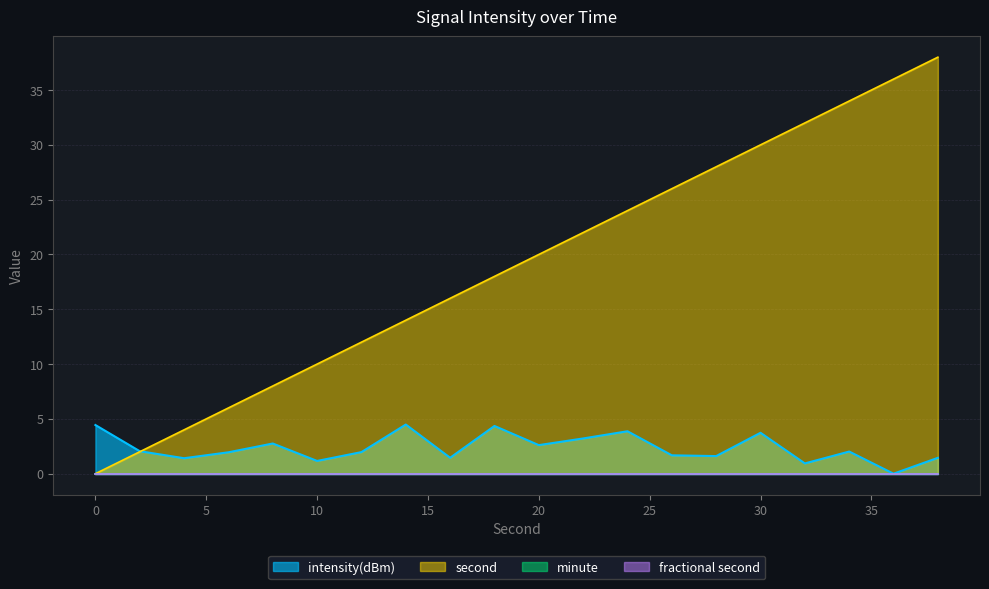

What value does the intensity(dBm) series have at 30?

3.7